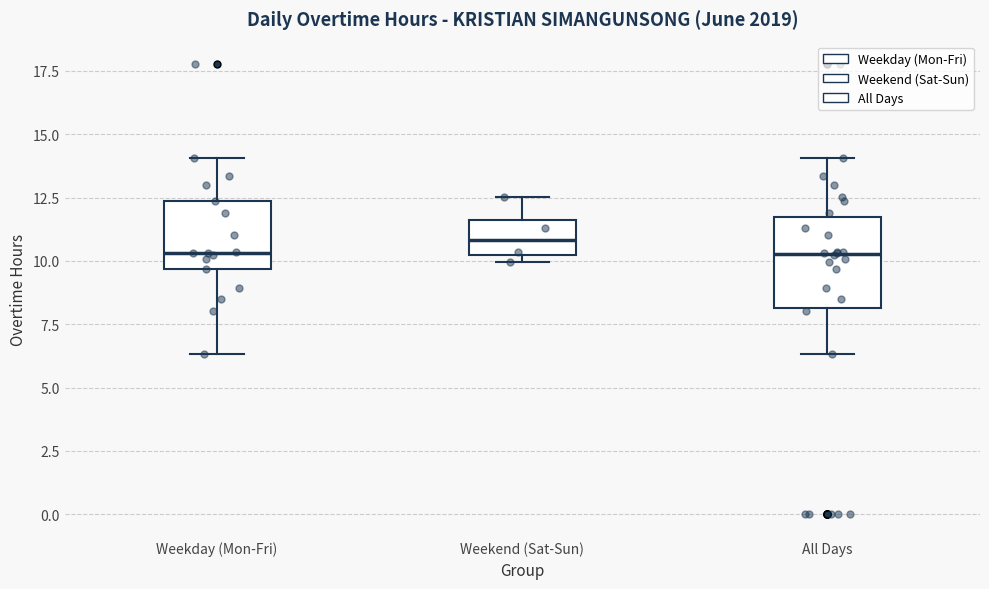

Reading left to right, transcribe this box plot: for each box, give where its median line is, the range the box spans, and where its two whiskers end, as read against the y-axis. The values are not printed on the chart, so give them approximately, as read against the axis.

Weekday (Mon-Fri): median 10.5, box 9.5 to 12.5, whiskers 6.5 to 14.0
Weekend (Sat-Sun): median 11.0, box 10.5 to 11.5, whiskers 10.0 to 12.5
All Days: median 10.5, box 8.0 to 11.5, whiskers 6.5 to 14.0